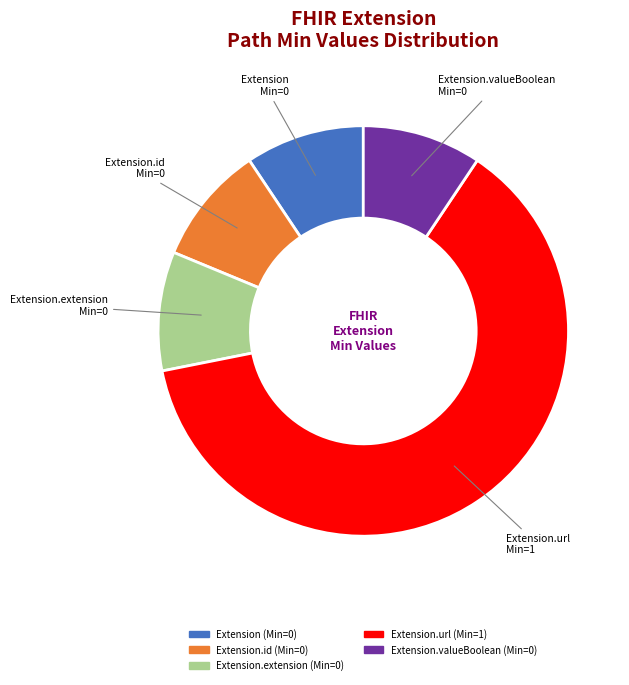

Is there a majority slice in this chart?

Yes